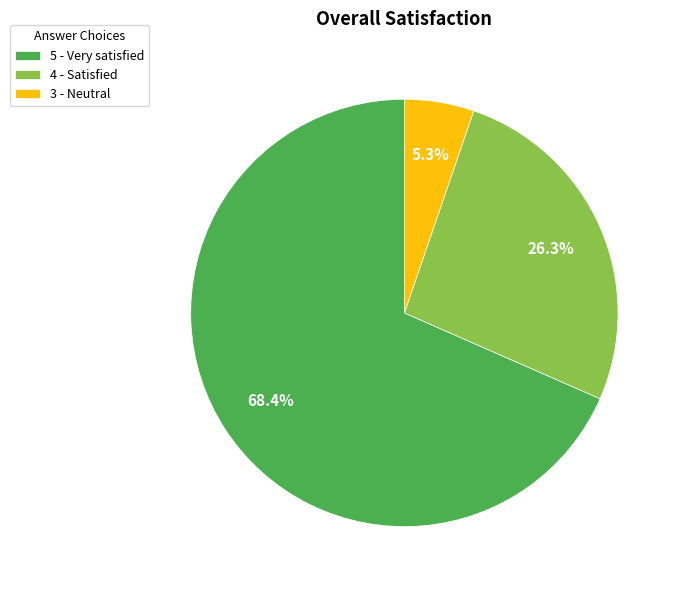

The 4 - Satisfied slice represents 20% of the pie. True or false?

False